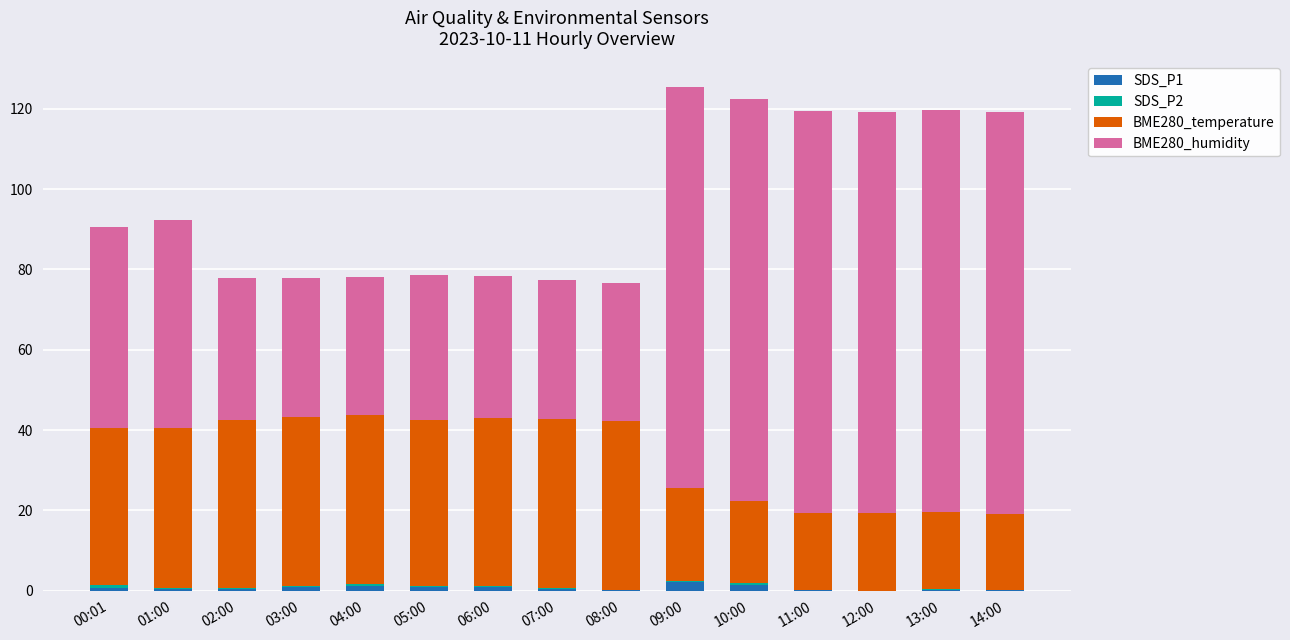

What is the sum of all SDS_P1 values?

10.4